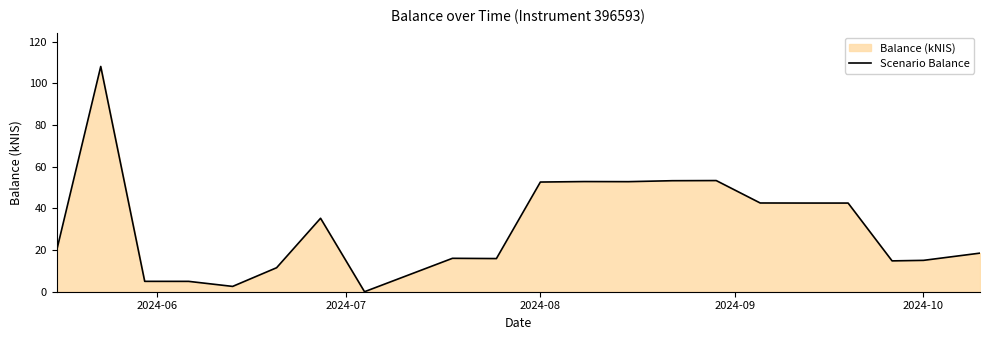

How many values are below 20?

10